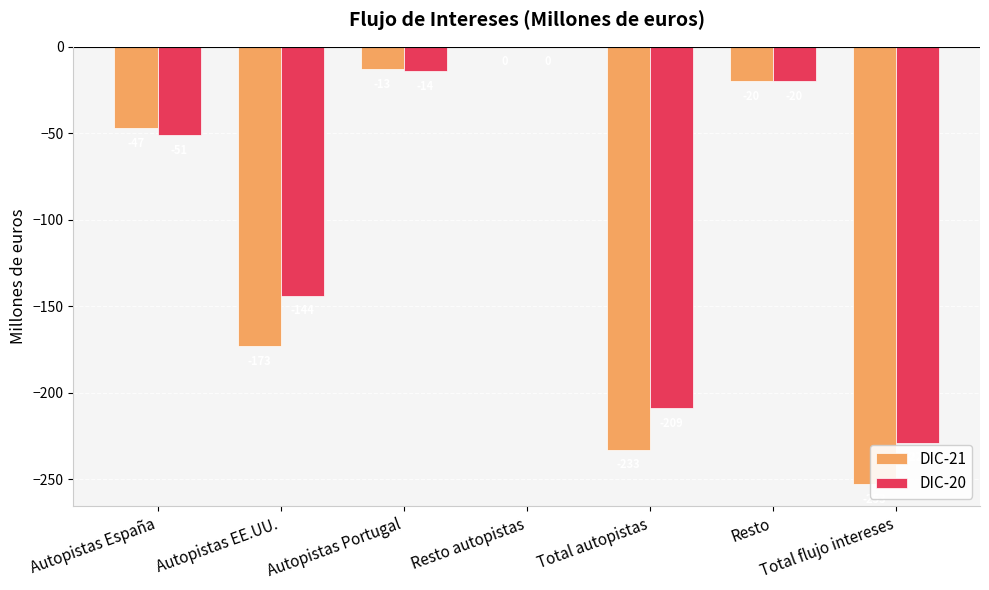

What position from the right is Autopistas España?

7